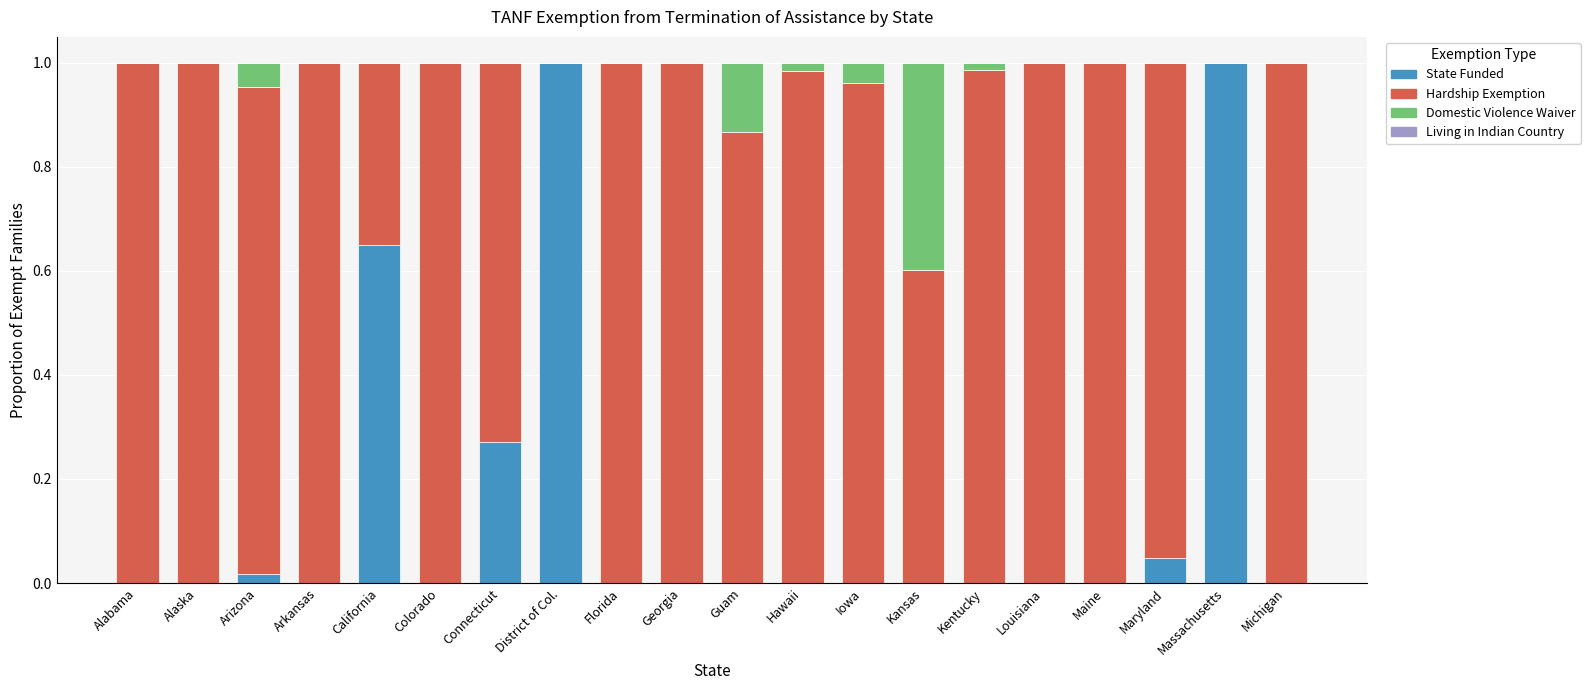

The value of State Funded at Hawaii is 0.0. True or false?

True